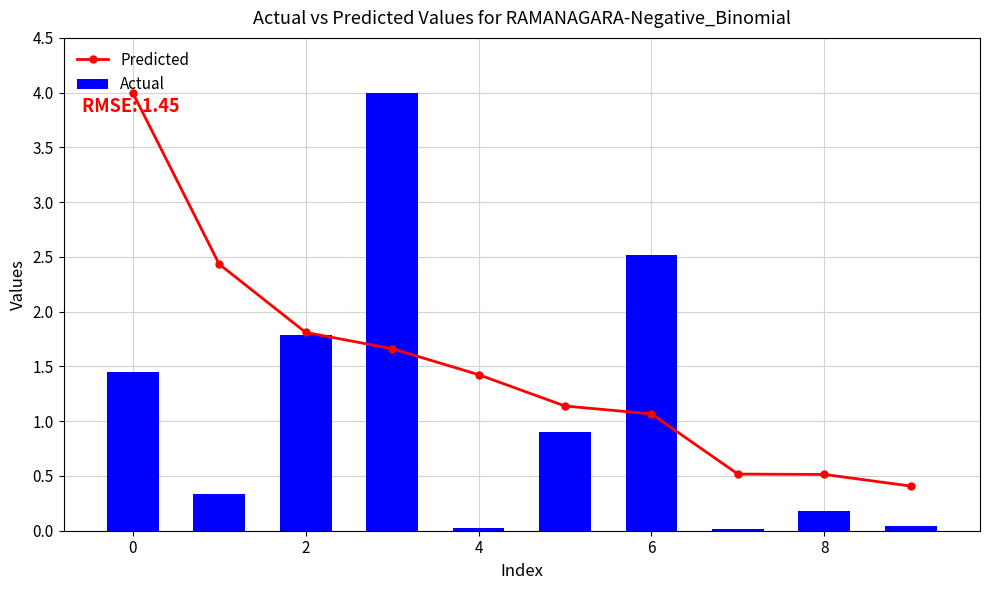

Which category has the lowest value across all series?

7